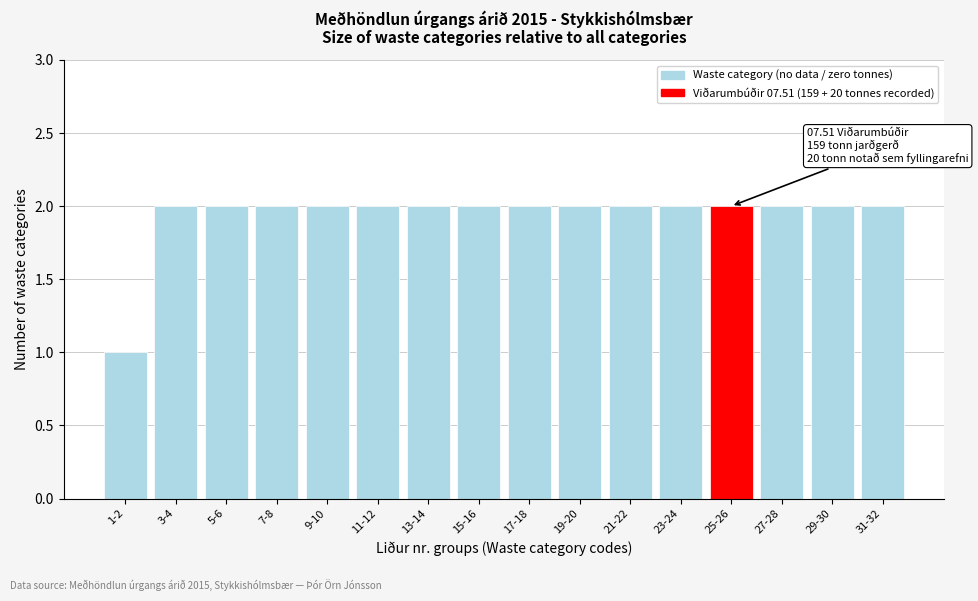

Reading left to right, transcribe all the data shown in this chart.

1	2	2	2	2	2	2	2	2	2	2	2	2	2	2	2